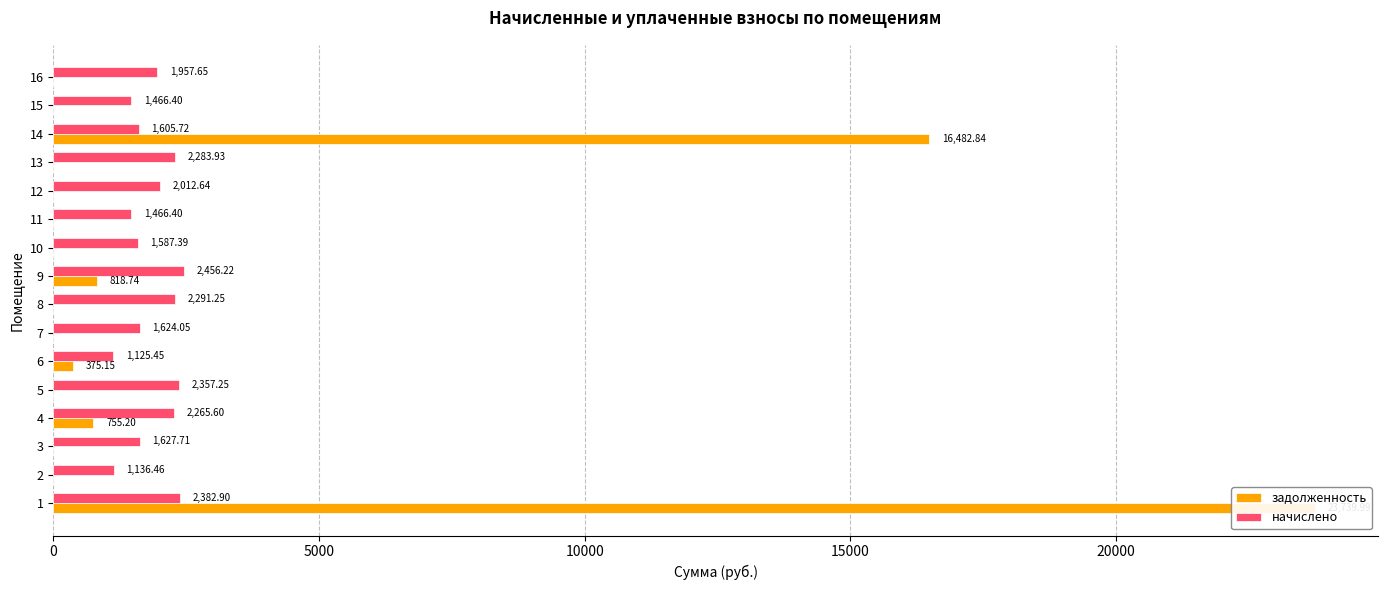

Between 2 and 10, which series saw the biggest shift?

начислено